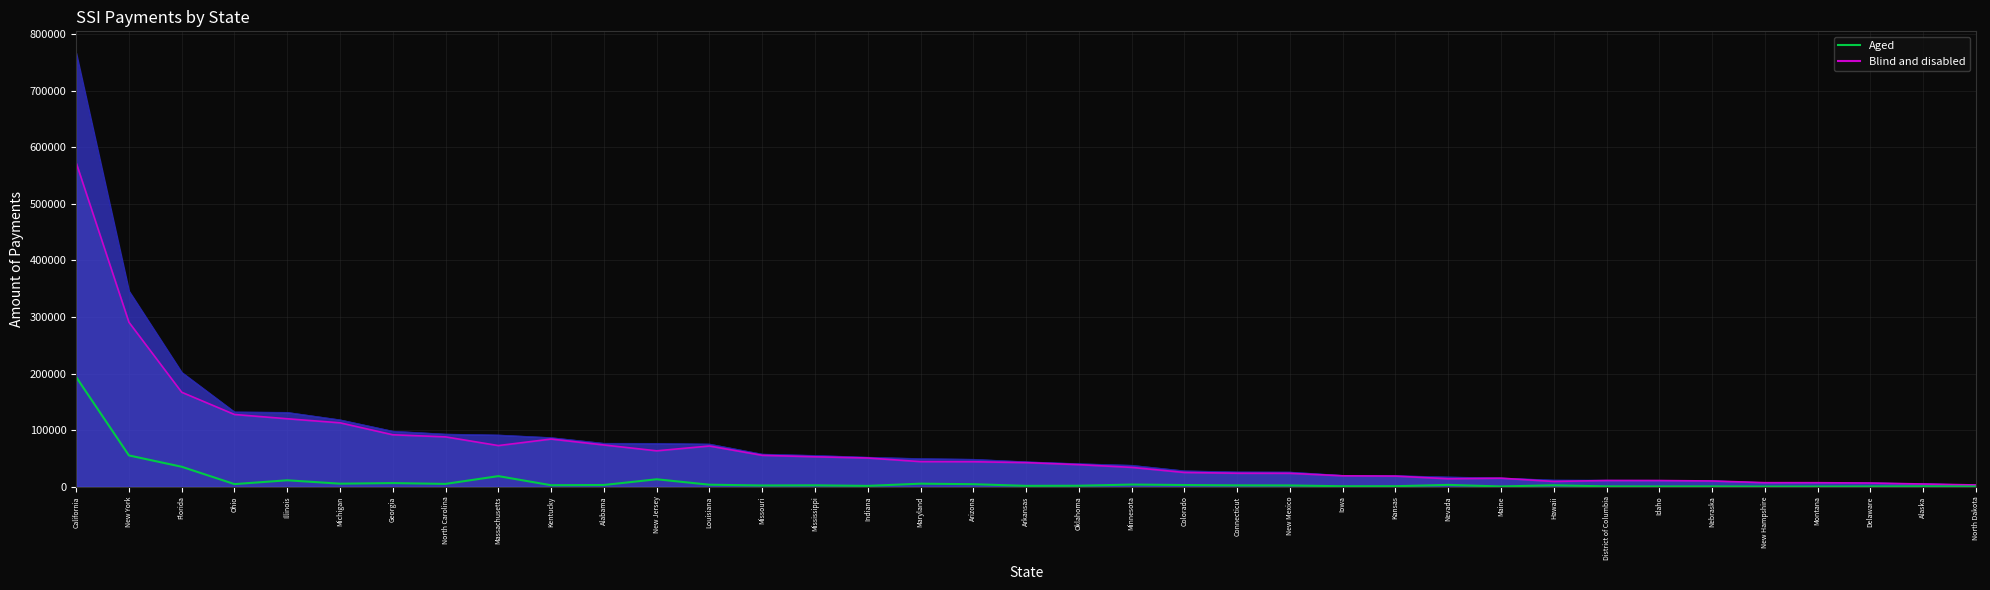

What are all the series names shown in the legend?

Blind and disabled line, Aged